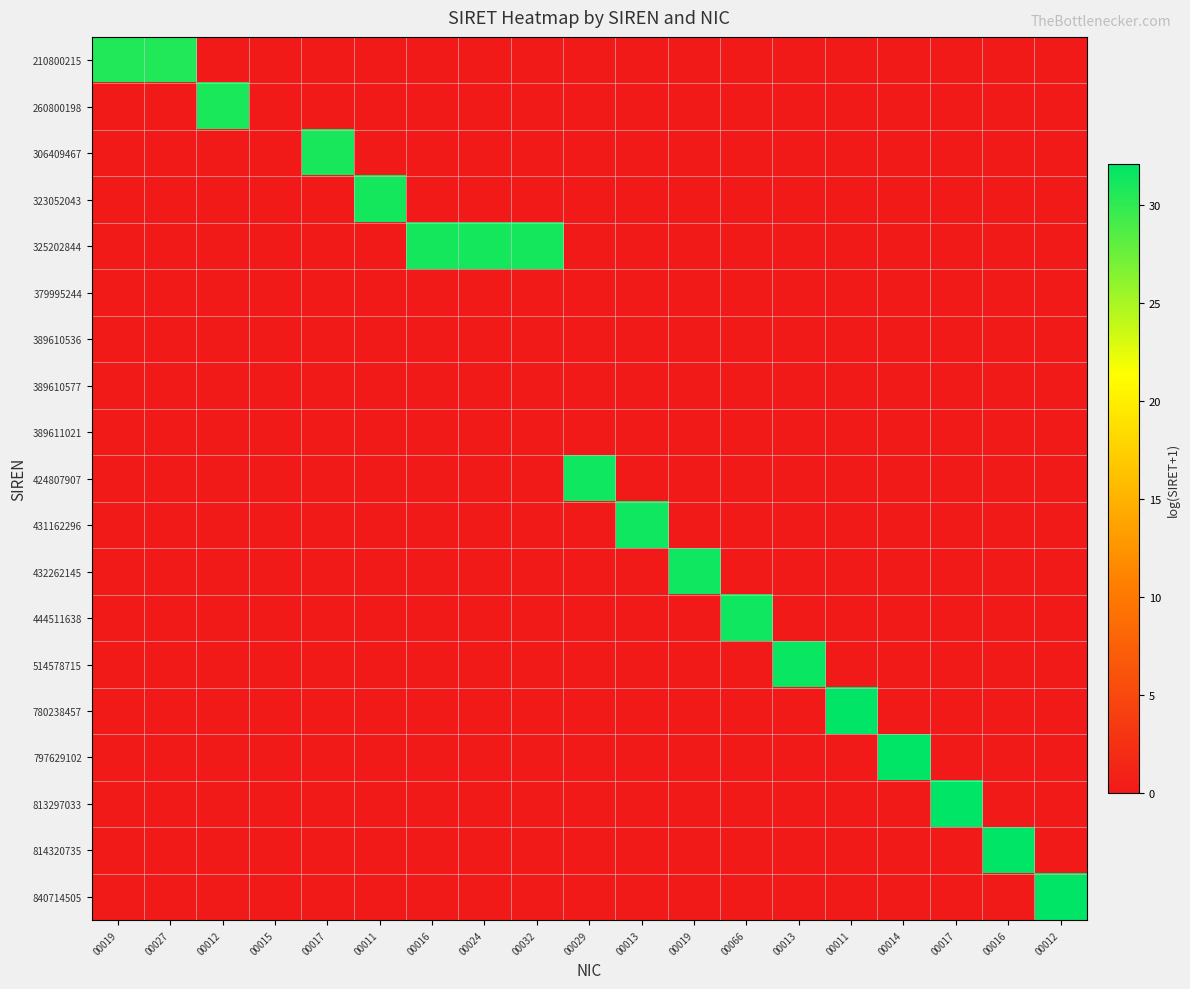

Count the number of data series in this chart.

19